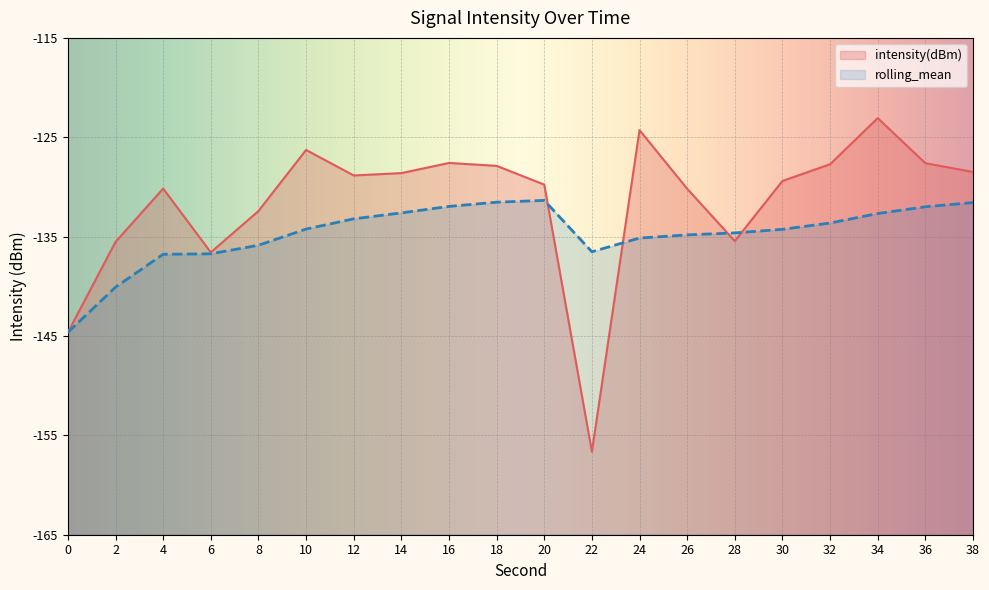

Reading left to right, what are all the values shown in this chart?

intensity(dBm): -144.6	-135.5	-130.2	-136.6	-132.4	-126.3	-128.8	-128.6	-127.6	-127.9	-129.8	-156.6	-124.3	-130.2	-135.4	-129.4	-127.7	-123.1	-127.6	-128.5
rolling_mean: -144.6	-140.1	-136.8	-136.7	-135.9	-134.2	-133.2	-132.6	-132.0	-131.5	-131.4	-136.5	-135.1	-134.8	-134.6	-134.3	-133.6	-132.7	-132.0	-131.6